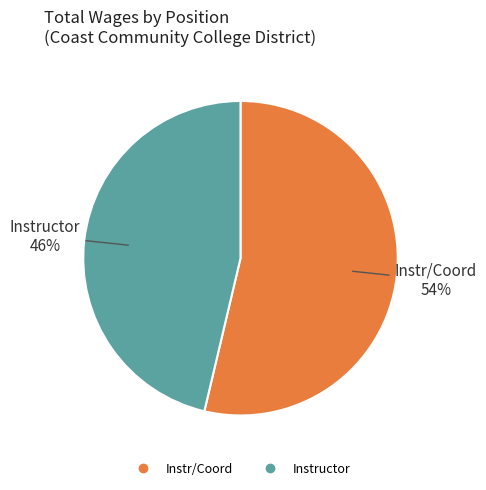

To the nearest percent, what is the combined percentage of Instr/Coord and Instructor?

100%